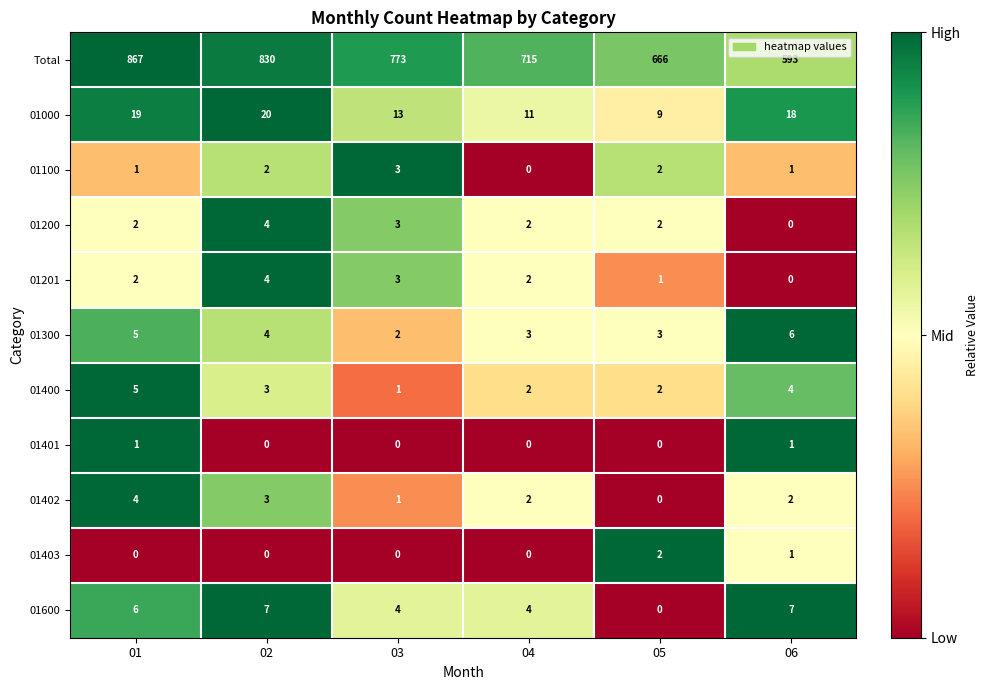

What is the approximate value of 01100 at 03?

3